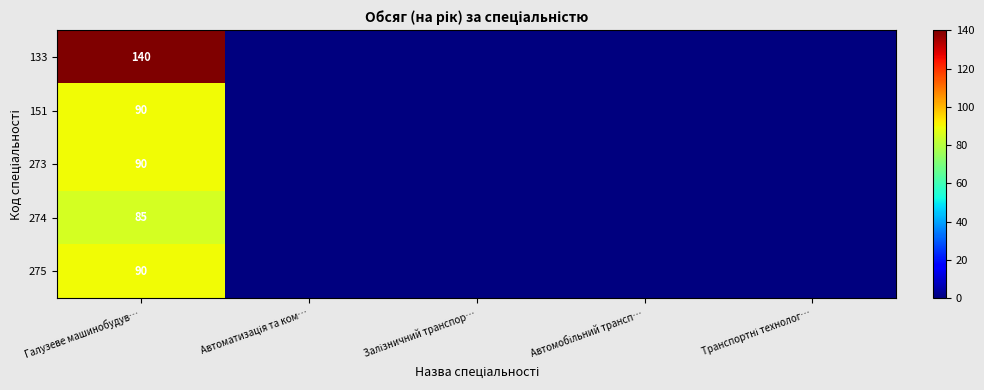

What is the total value across all series at Галузеве машинобудув…?

495